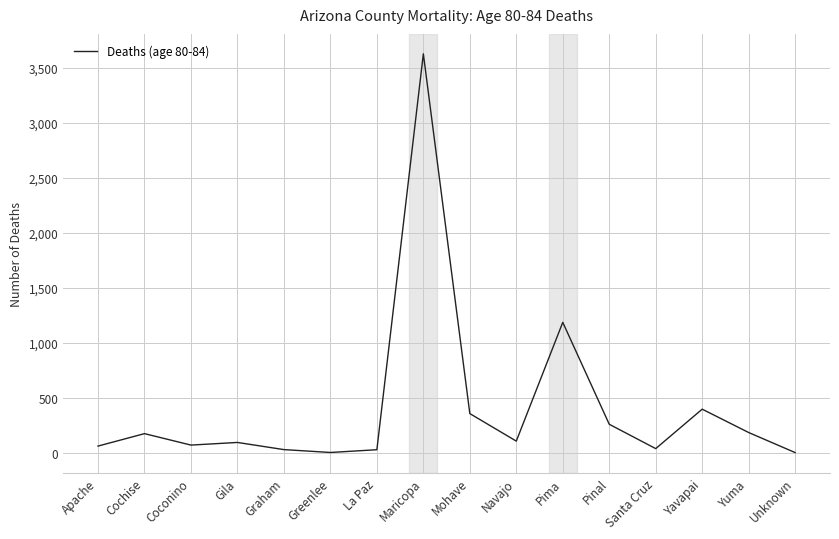

What is the average value?

417